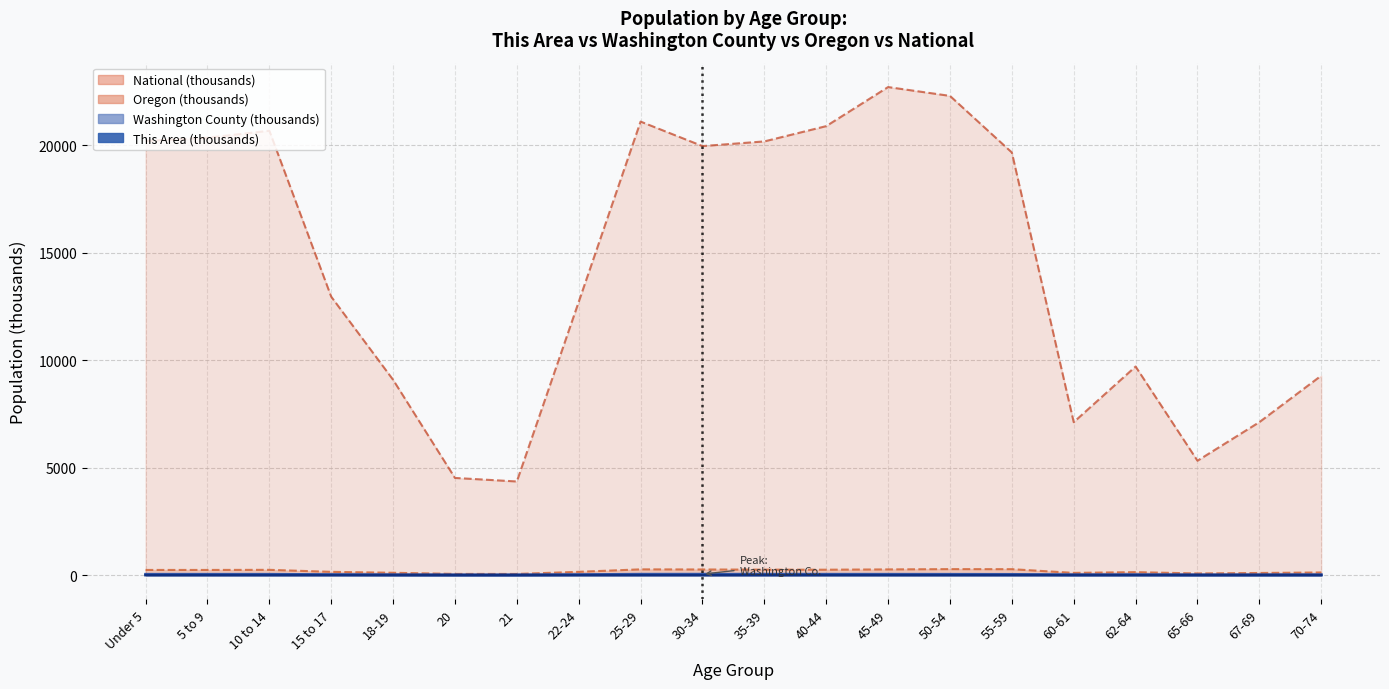

What is the label of the 14th point from the left?

50-54